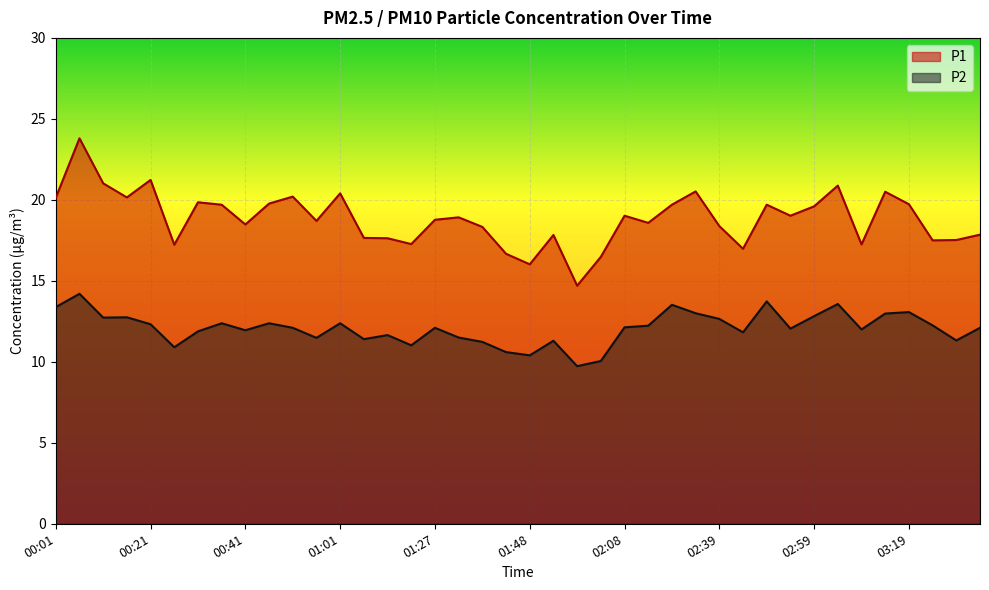

True or false: P2 has more than 1 interior local peaks.

True